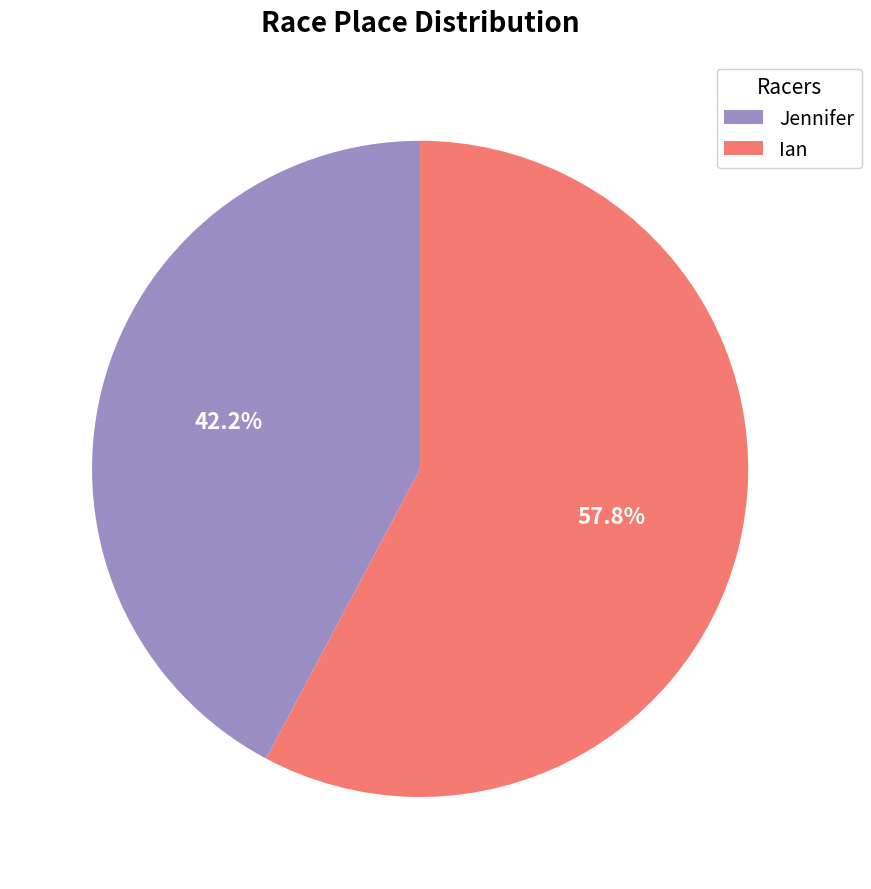

Is the sum of Jennifer and Ian greater than half?

Yes